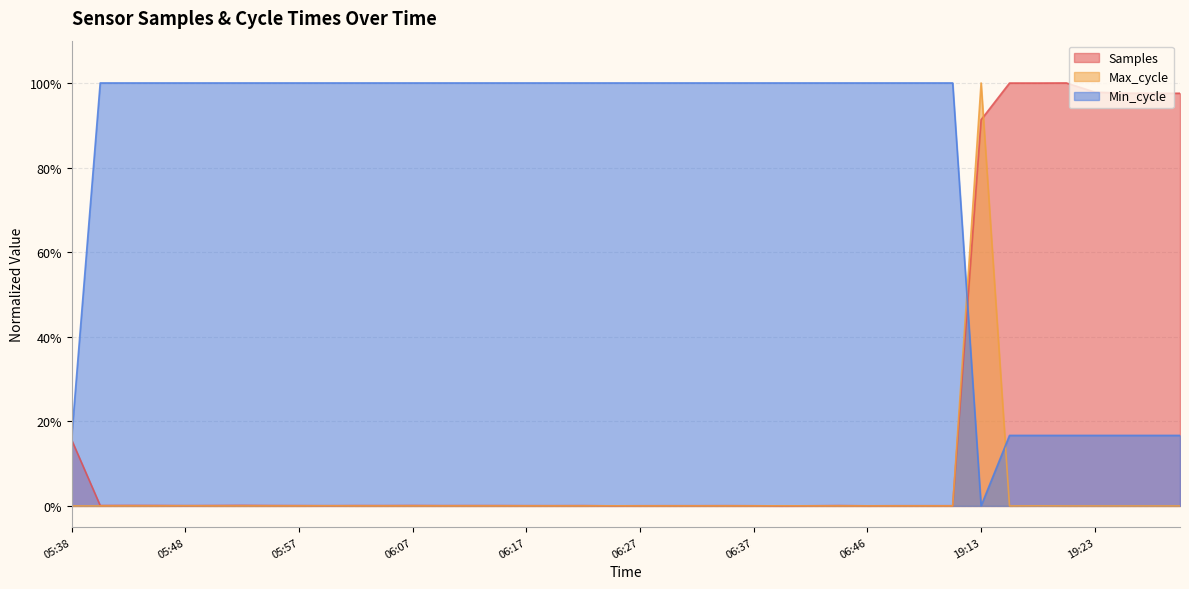

At how many categories does at least one series exceed 0?

40